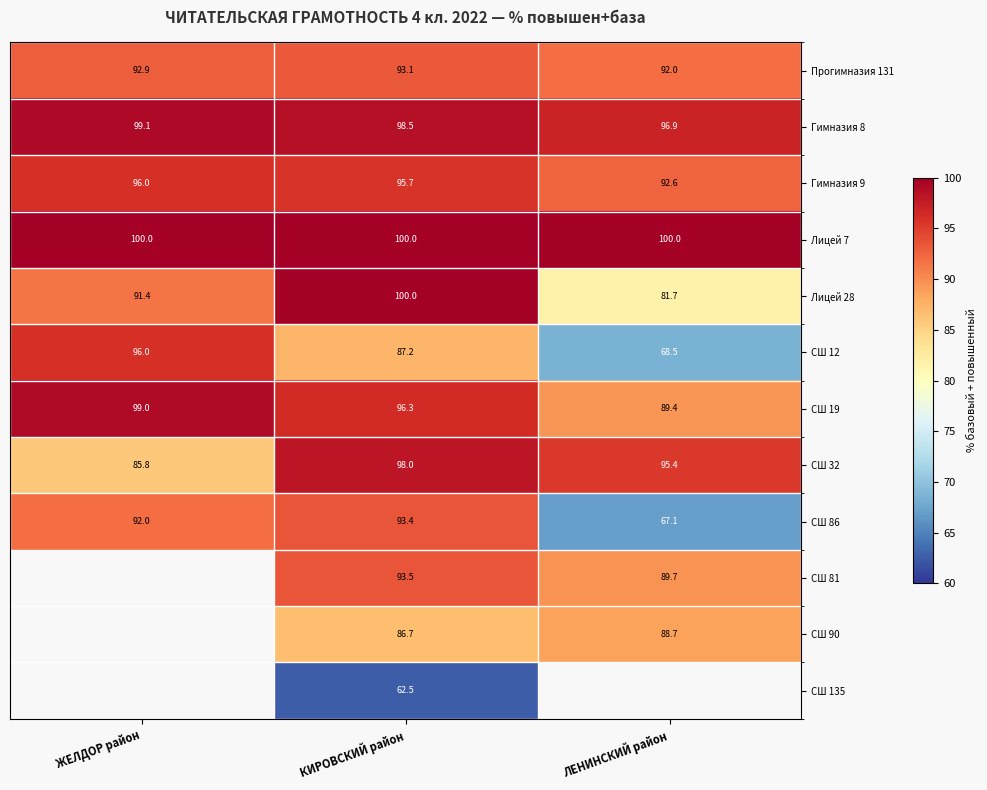

The value of СШ 32 at ЖЕЛДОР район is 118.2. True or false?

False